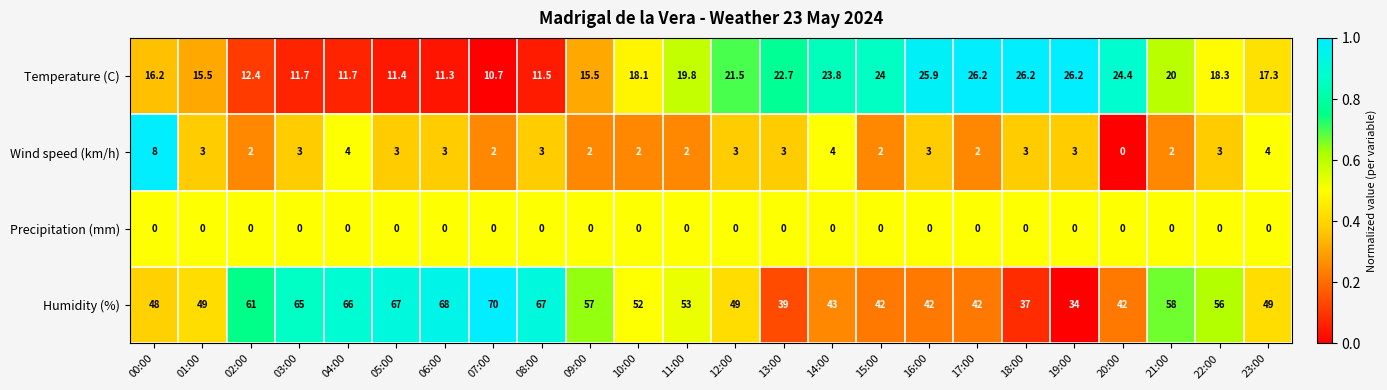

What is the difference between the Humidity (%) values at 05:00 and 17:00?

25.0